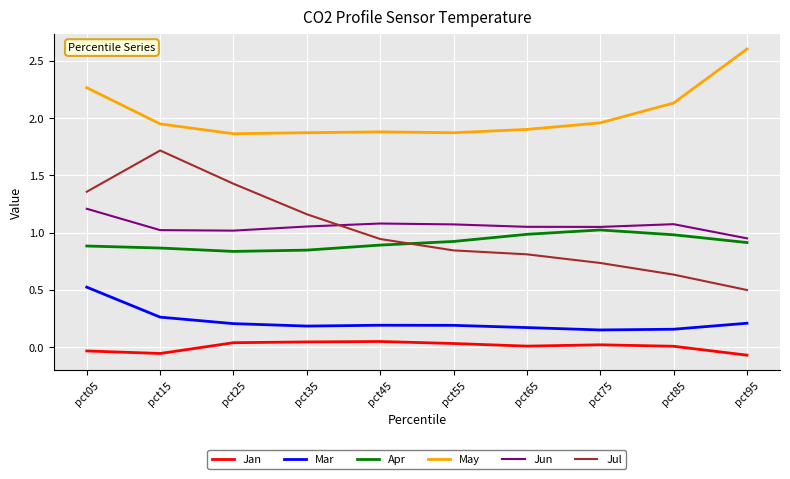

Which series has the largest range (max minus min)?

Jul